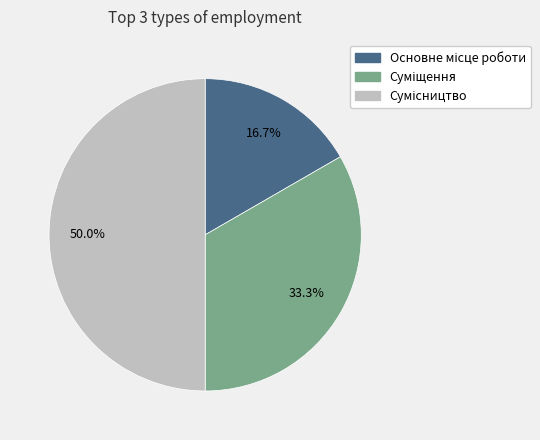

How many slices are in this pie chart?

3